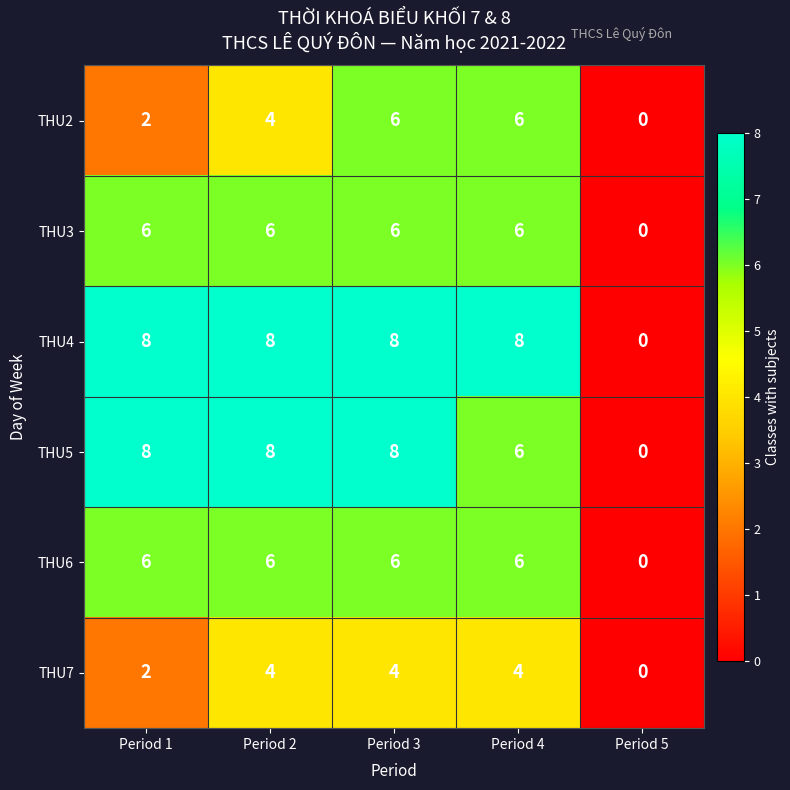

What is the total value across all series at Period 4?

36